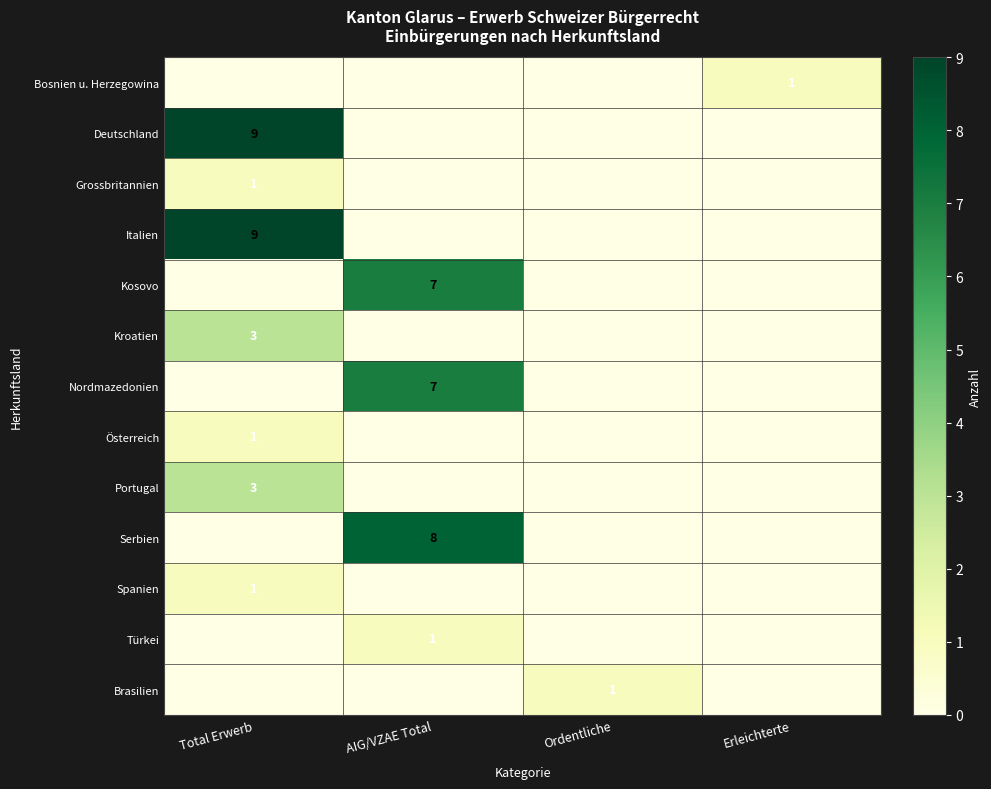

The value of Türkei at AIG/VZAE Total is 0. True or false?

False